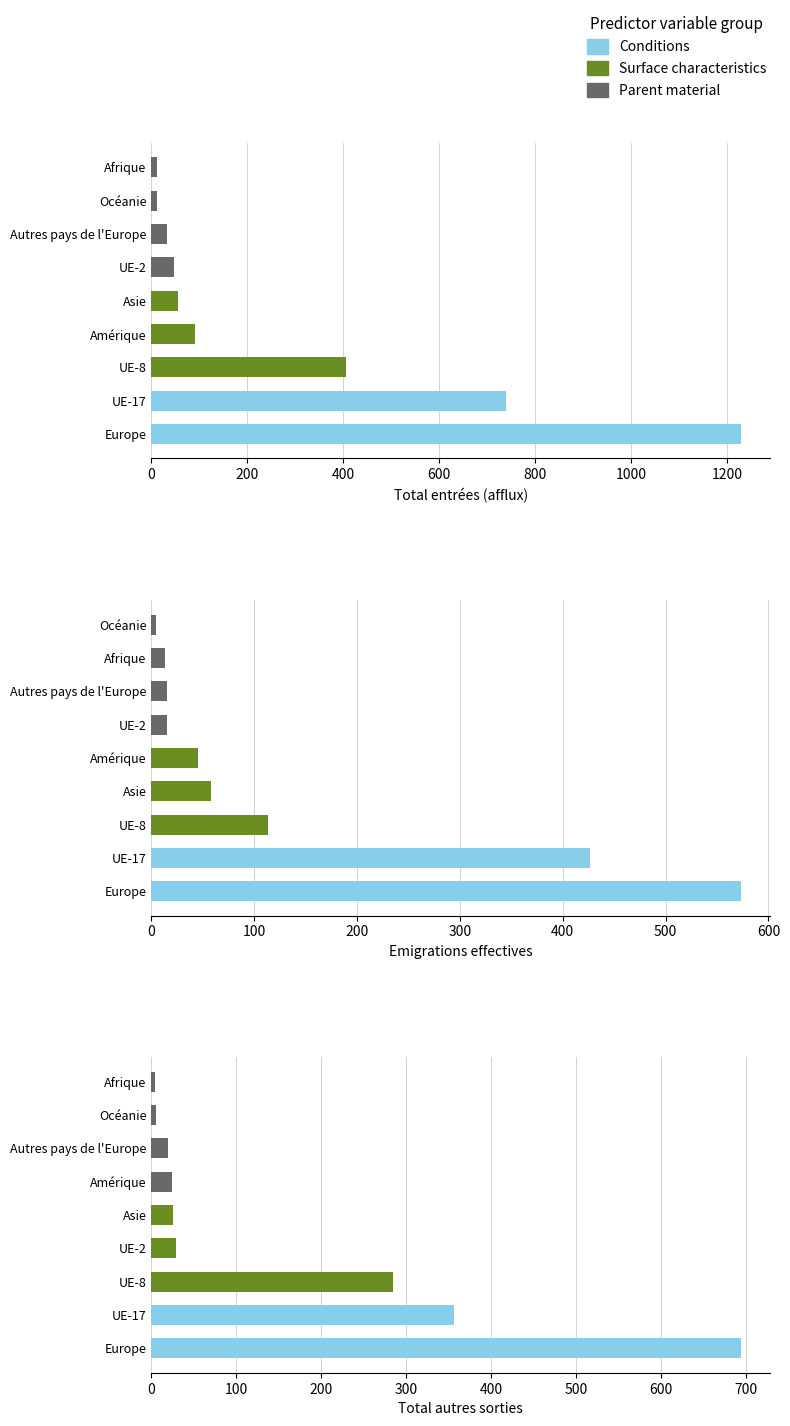

Count the number of categories in the chart.

9